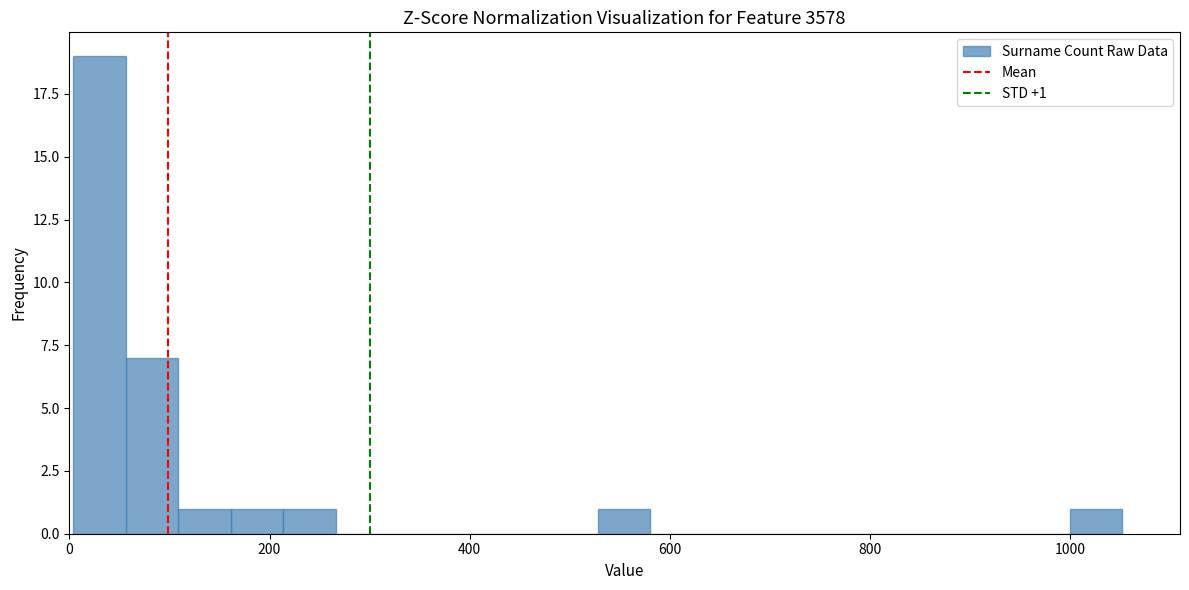

Read against the x-axis, roughly where is the centre of the tallest bar?

40